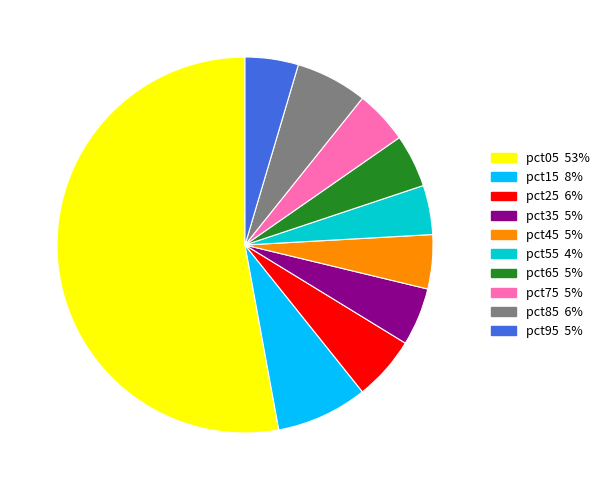

What is the largest slice in the pie chart?

pct05